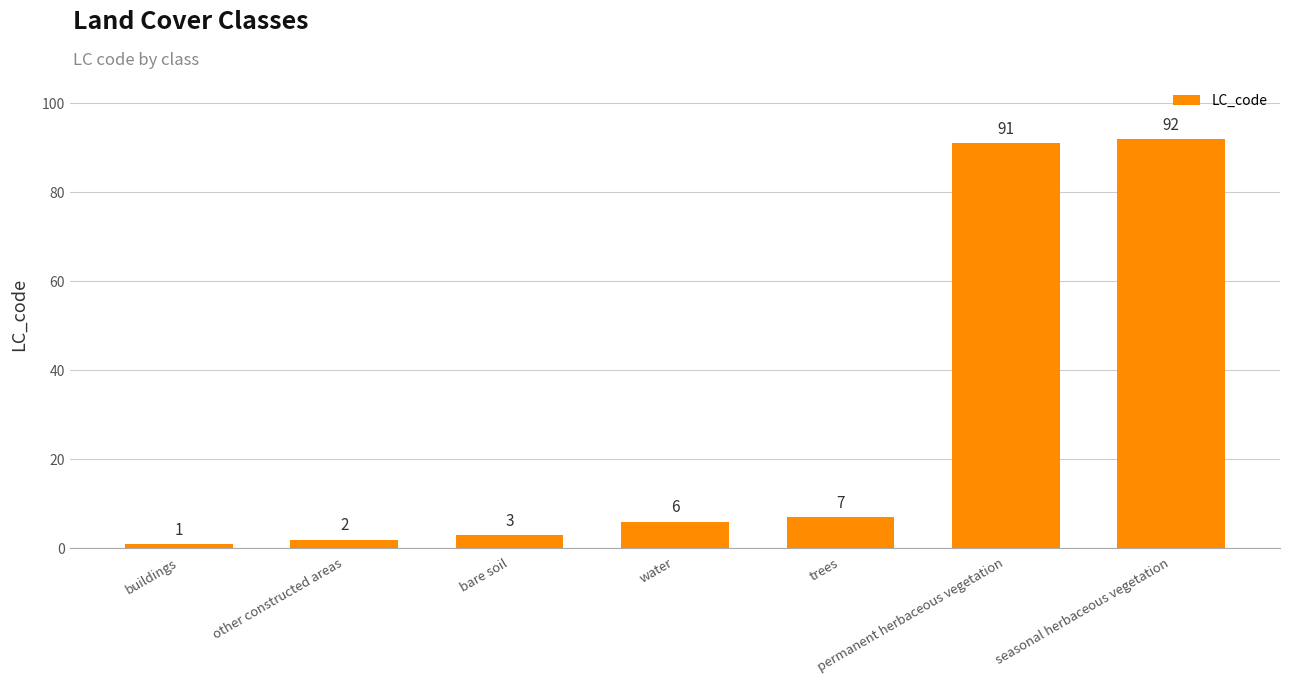

Rank the categories by value from highest to lowest.

seasonal herbaceous vegetation, permanent herbaceous vegetation, trees, water, bare soil, other constructed areas, buildings